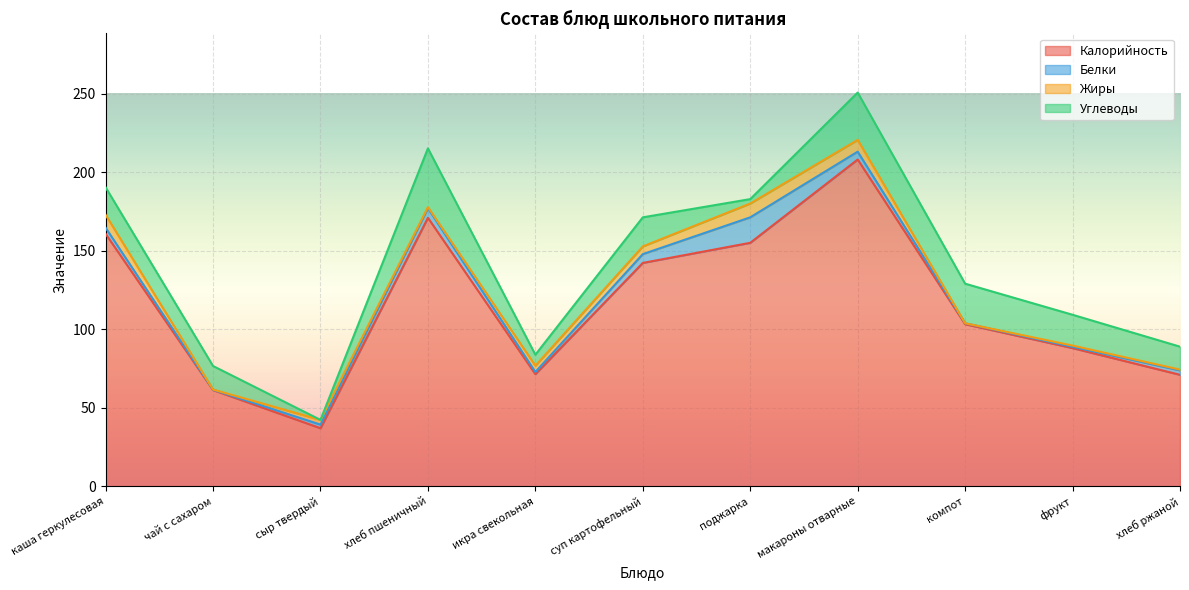

True or false: Калорийность and Жиры intersect in this chart.

False